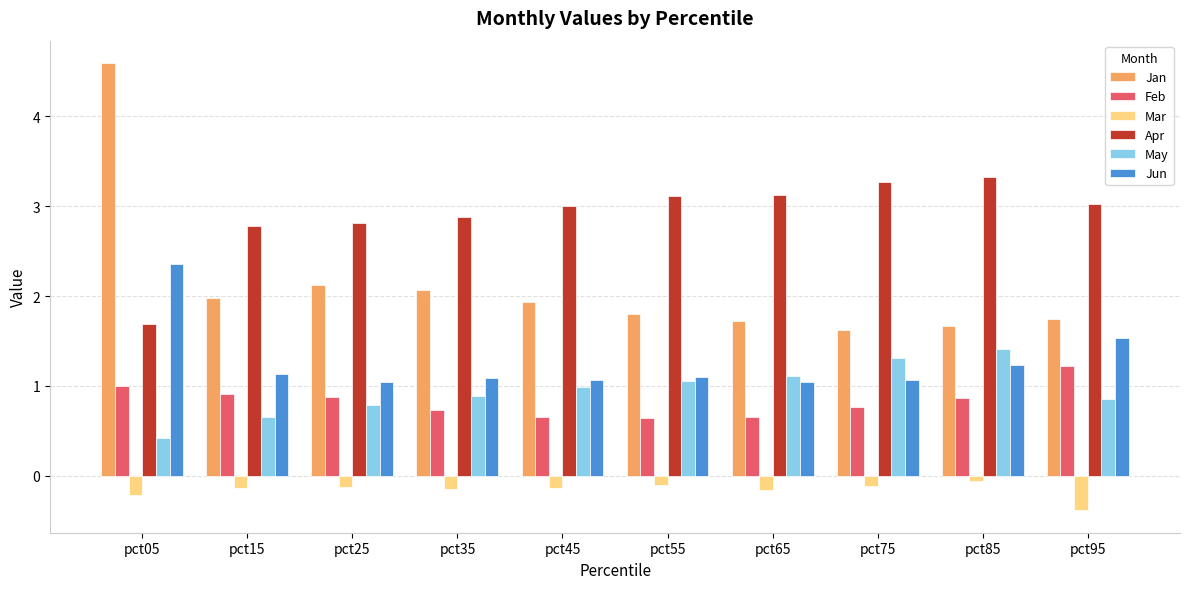

Which series has the largest total across all categories?

Apr